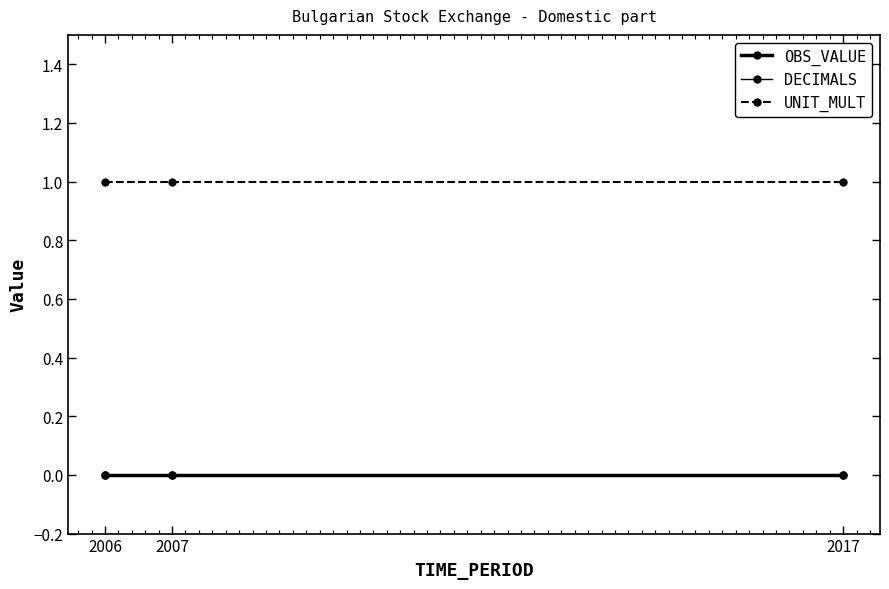

Does the chart display data point markers on the line(s)?

Yes